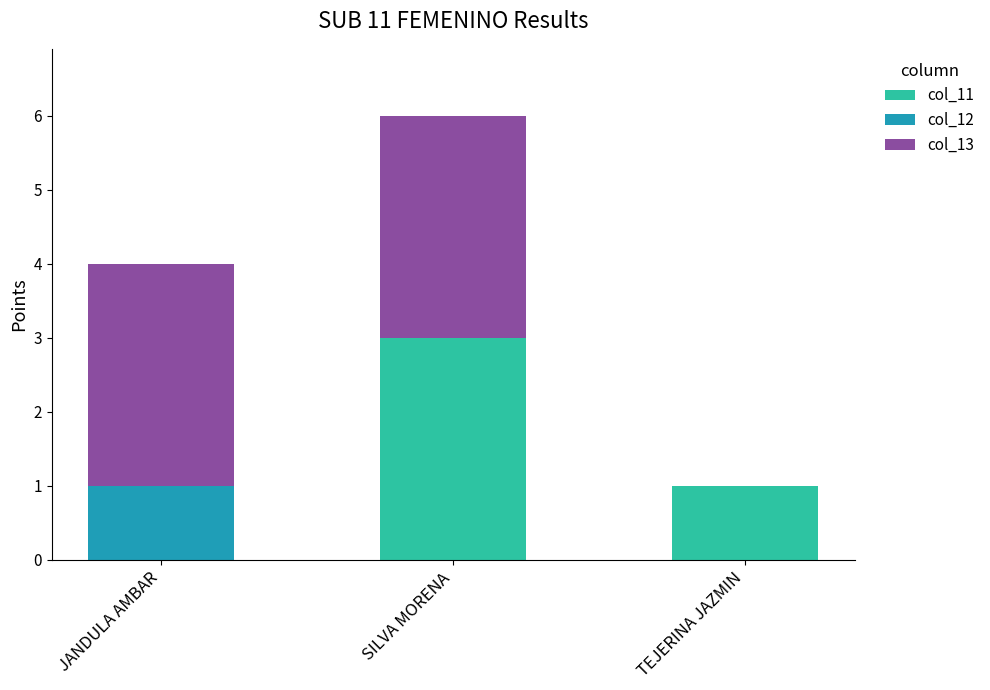

What is the total value across all series at JANDULA AMBAR?

4